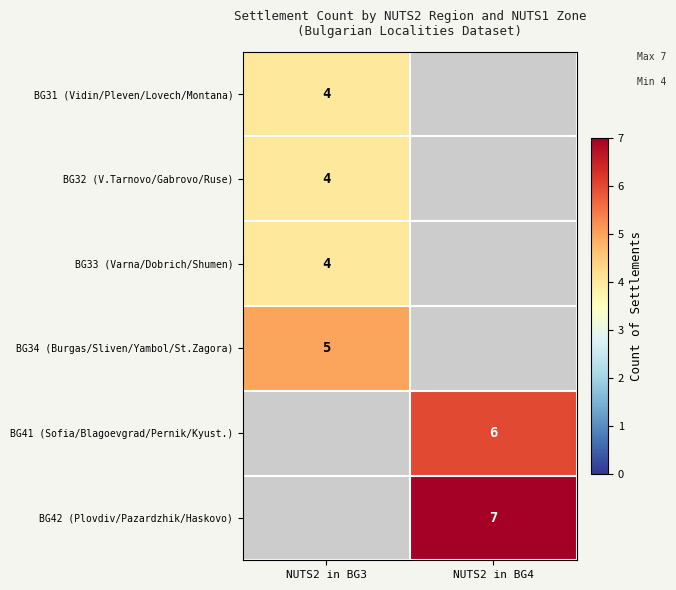

True or false: BG32 (V.Tarnovo/Gabrovo/Ruse) has a value of 4 at NUTS2 in BG3.

True